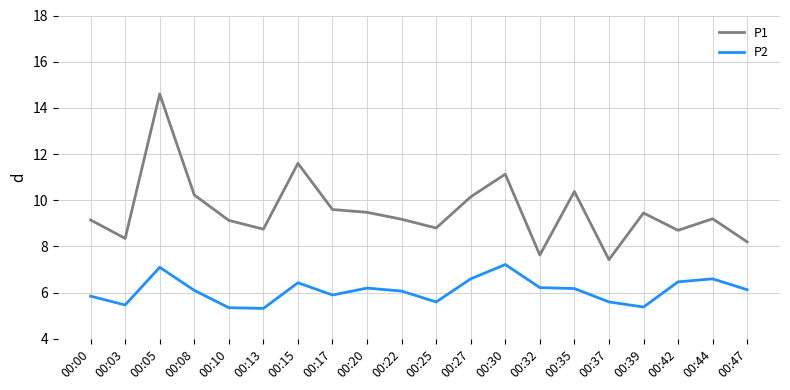

In P2, how many points are higher than both neighbors (excluding endpoints)?

5